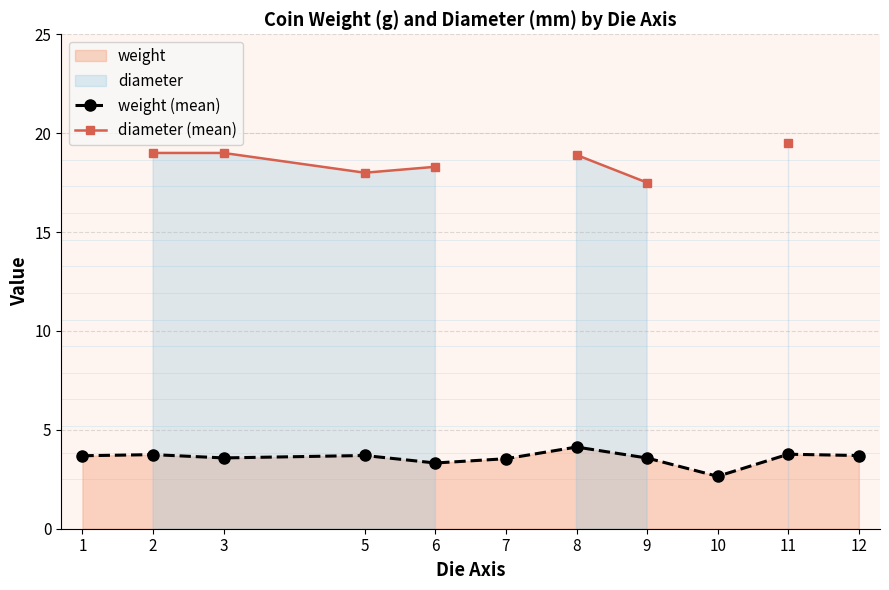

What is the value of the weight (mean) point at the 4th from the left?

3.7